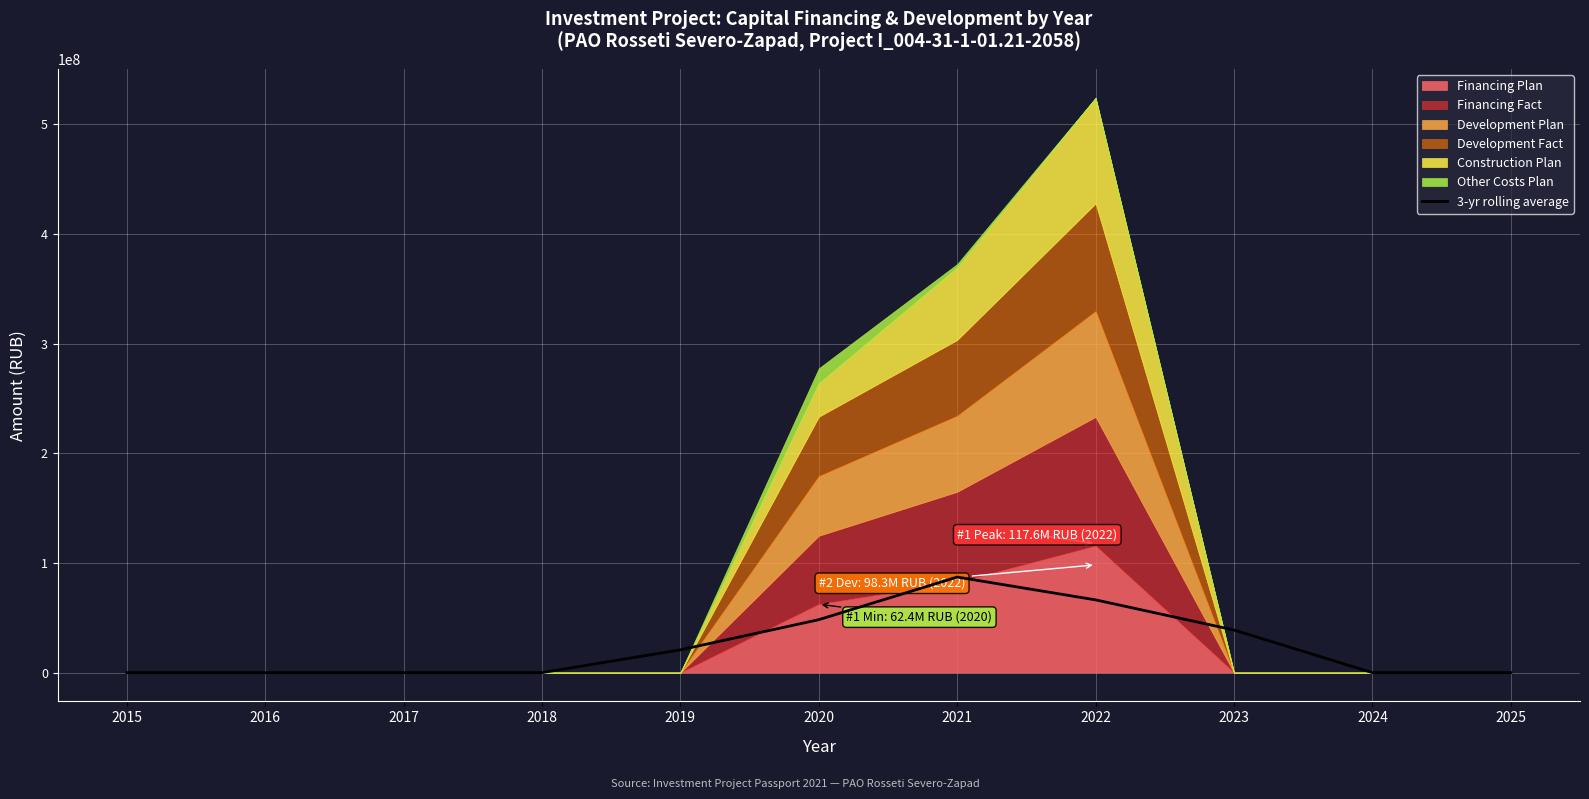

True or false: the data shows 33236266.1 at 2024.

False